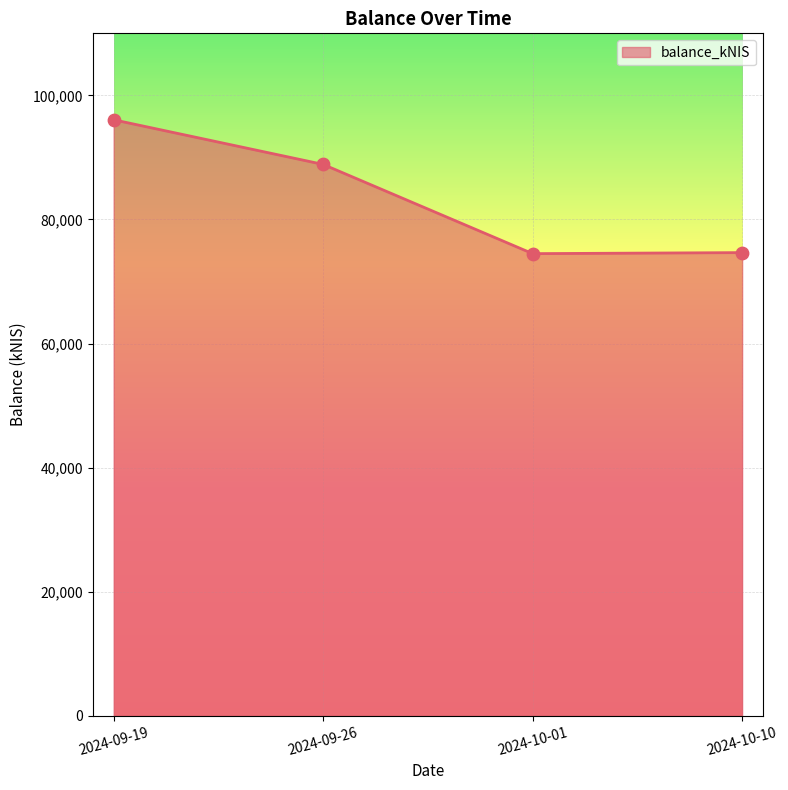

Between 2024-09-26 and 2024-10-01, which is larger?

2024-09-26